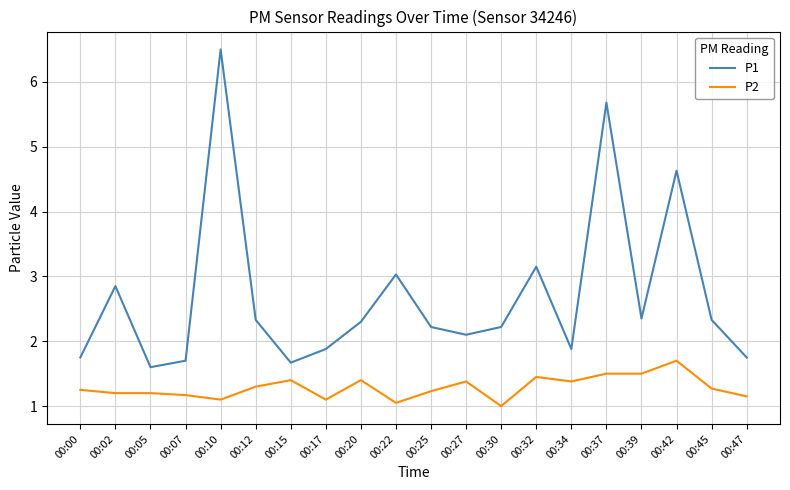

Count the number of categories in the chart.

20